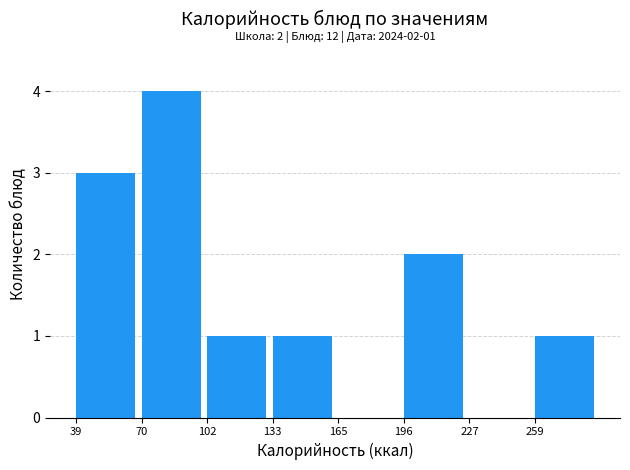

Which range on the x-axis has the tallest bar?

70 to 100